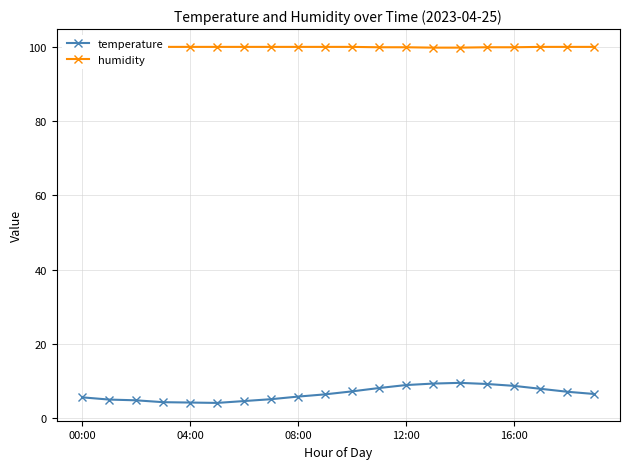

Rank the series at 13 from lowest to highest value.

temperature, humidity